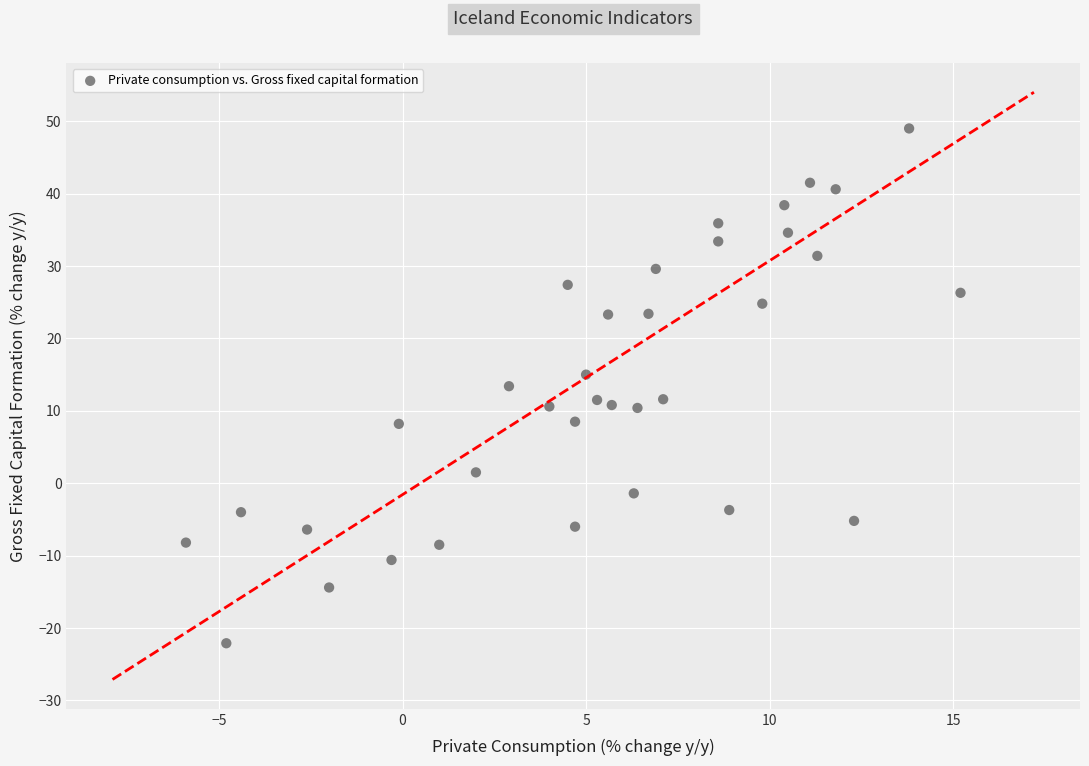

What is the range of Y values (max minus min)?

71.1